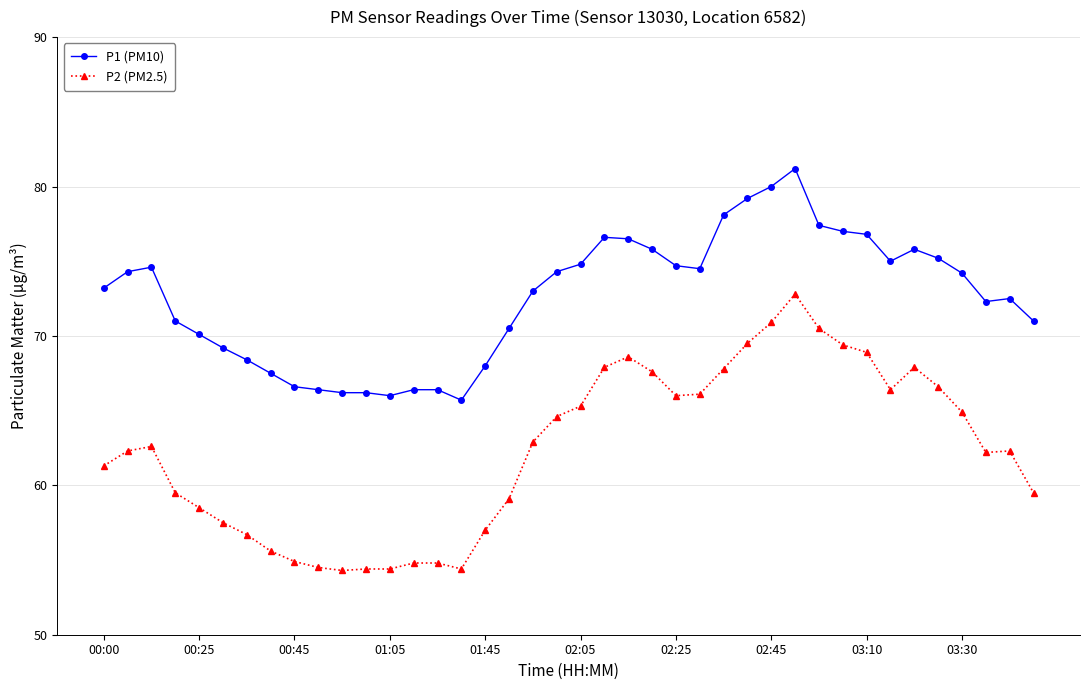

Rank the series by their average value, from highest to lowest.

P1 (PM10), P2 (PM2.5)